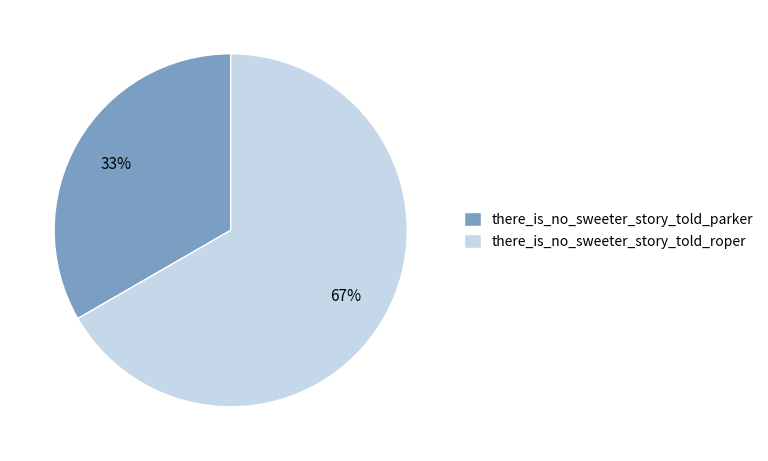

What is the ratio of the value at there_is_no_sweeter_story_told_roper to the value at there_is_no_sweeter_story_told_parker?

2.0